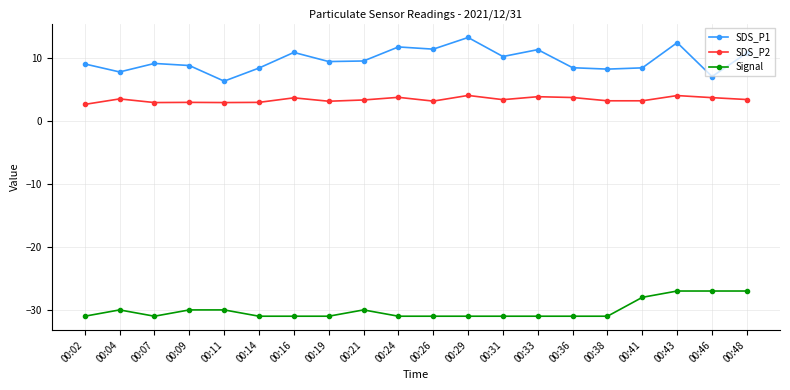

True or false: Signal and SDS_P2 cross at least once.

False